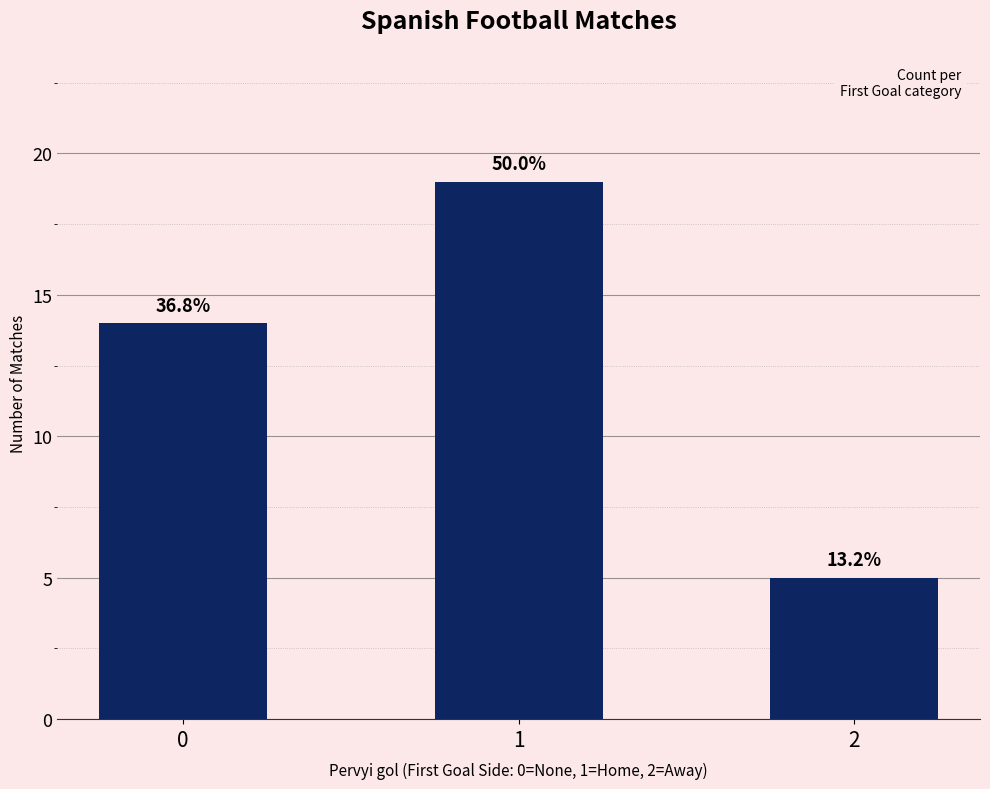

The chart shows a value of 19 at 1. True or false?

True